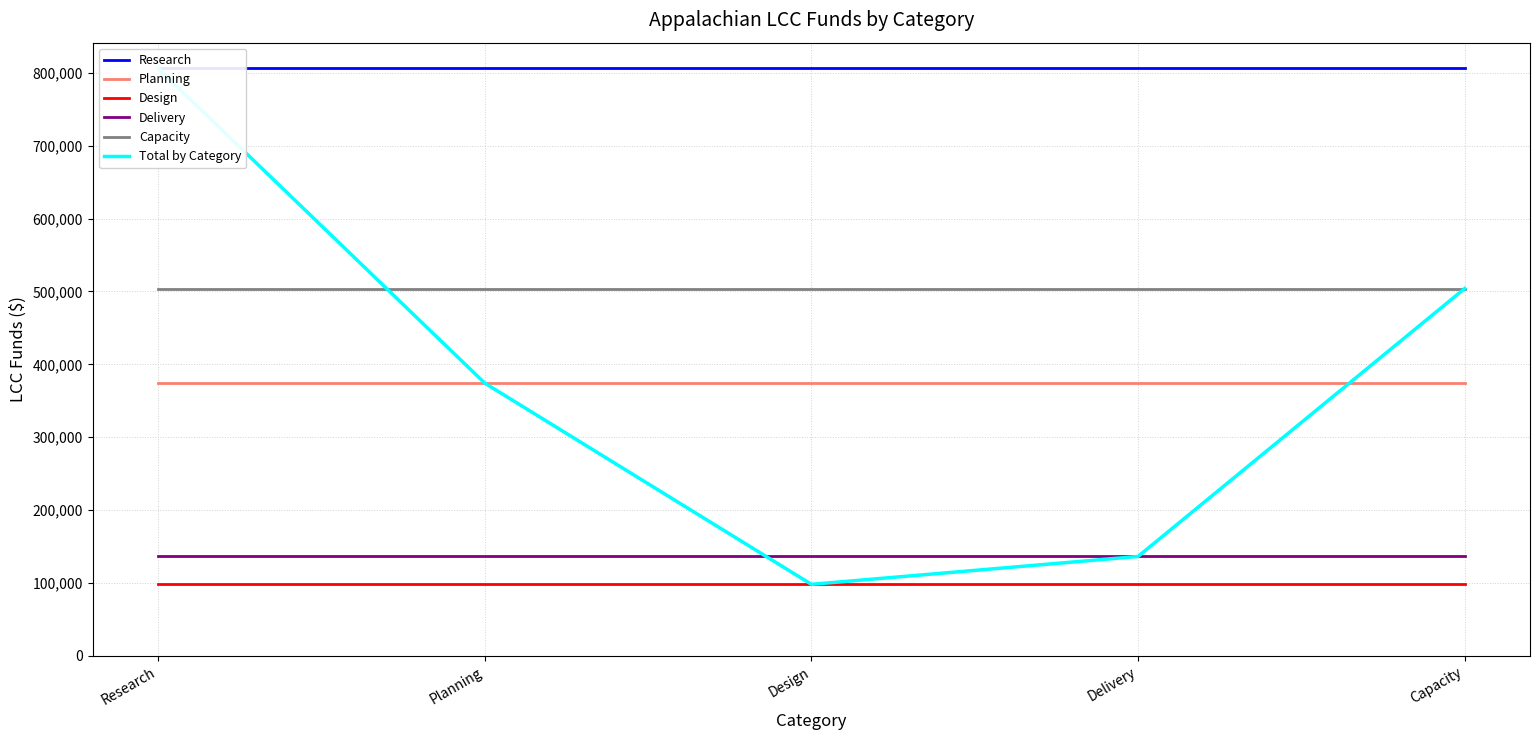

What is the sum of all Planning values?

1870805